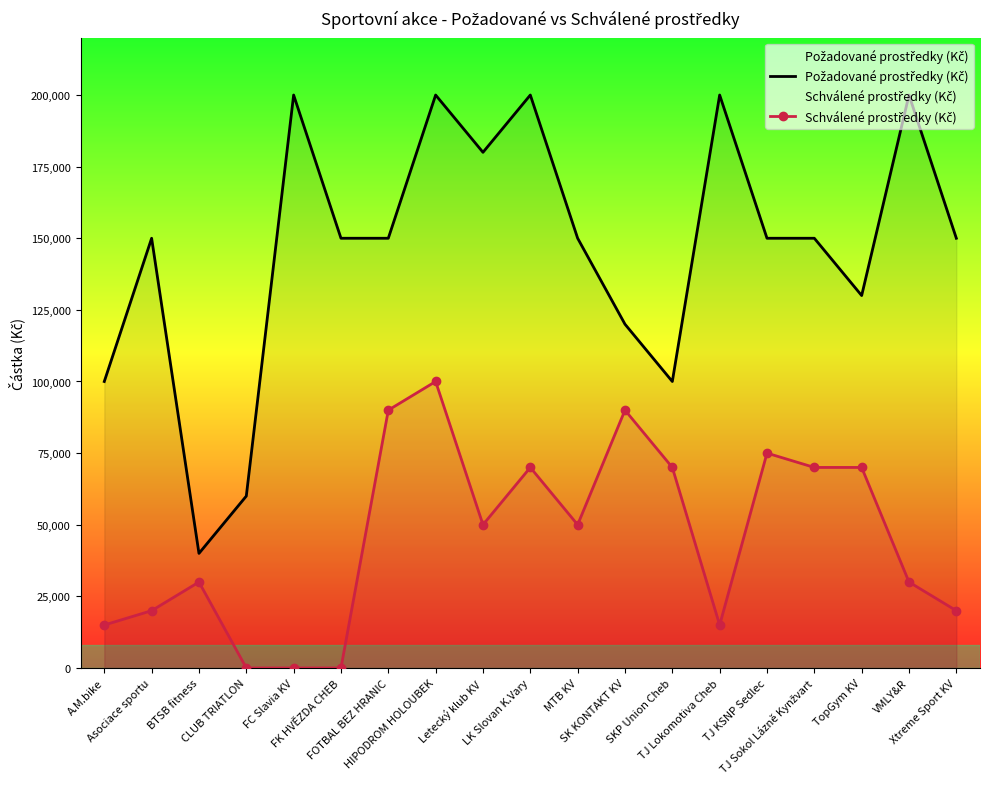

Rank the series at Asociace sportu from highest to lowest value.

Požadované prostředky (Kč), Schválené prostředky (Kč)